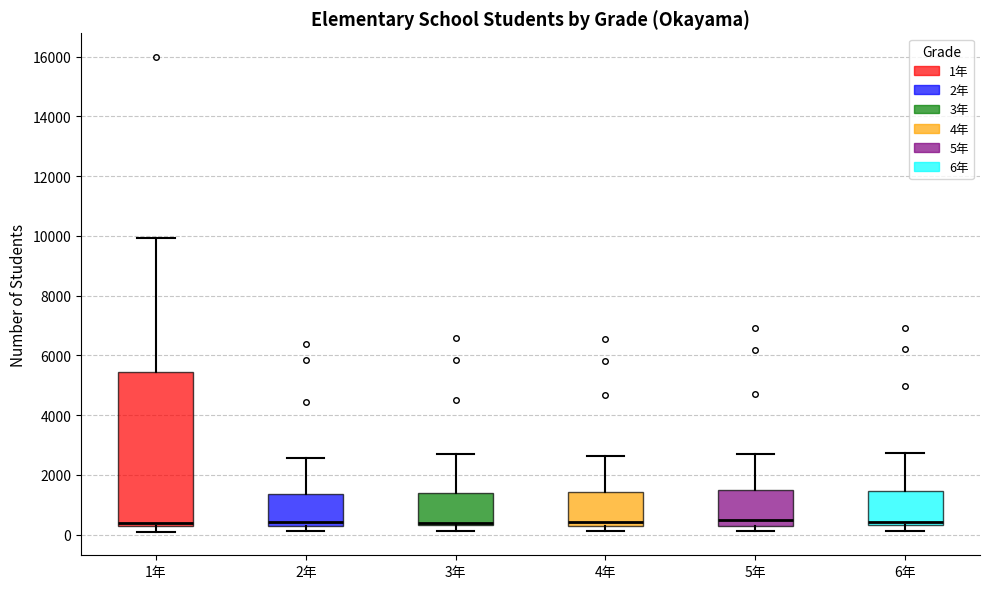

Reading left to right, read every box against the y-axis: the position of its median line, the range the box covers, and the ends of its whiskers. The values are not printed on the chart, so give them approximately, as read against the axis.

1年: median 400, box 200 to 5400, whiskers 200 (just below the box's lower edge) to 10000
2年: median 400, box 200 to 1400, whiskers 200 (just below the box's lower edge) to 2600
3年: median 400 (just above the box's lower edge), box 400 to 1400, whiskers 200 to 2600
4年: median 400, box 200 to 1400, whiskers 200 (just below the box's lower edge) to 2600
5年: median 400, box 200 to 1400, whiskers 200 (just below the box's lower edge) to 2600
6年: median 400 (just above the box's lower edge), box 400 to 1400, whiskers 200 to 2800